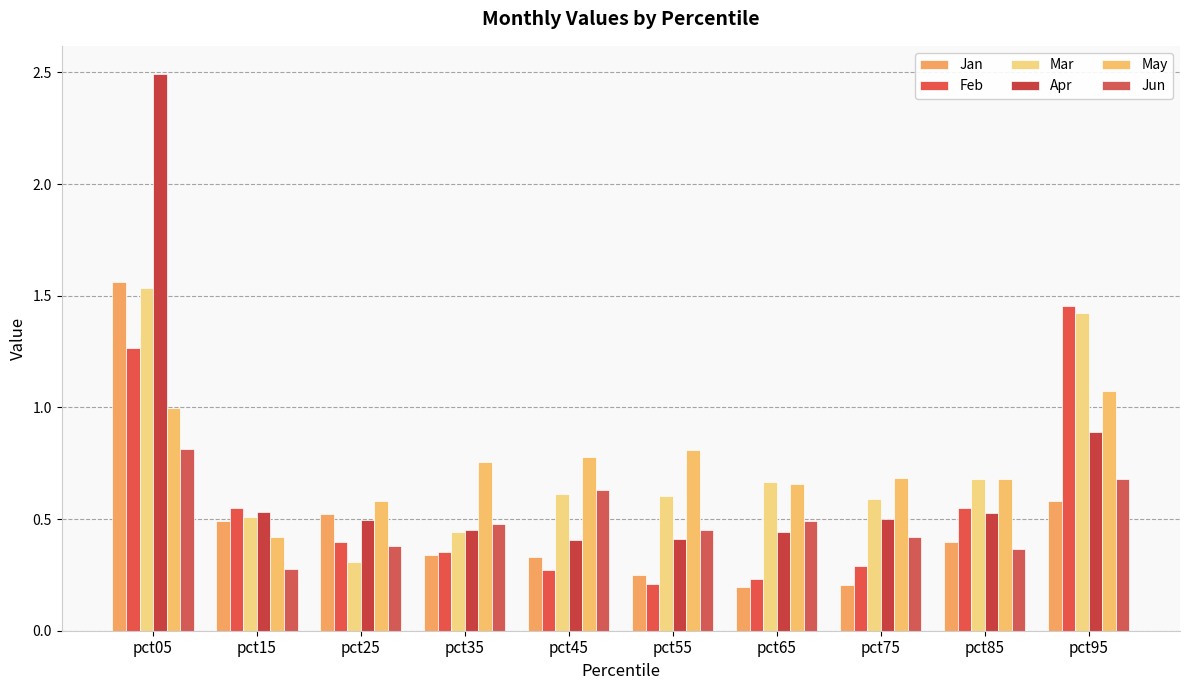

What are all the series names shown in the legend?

Jan, Feb, Mar, Apr, May, Jun